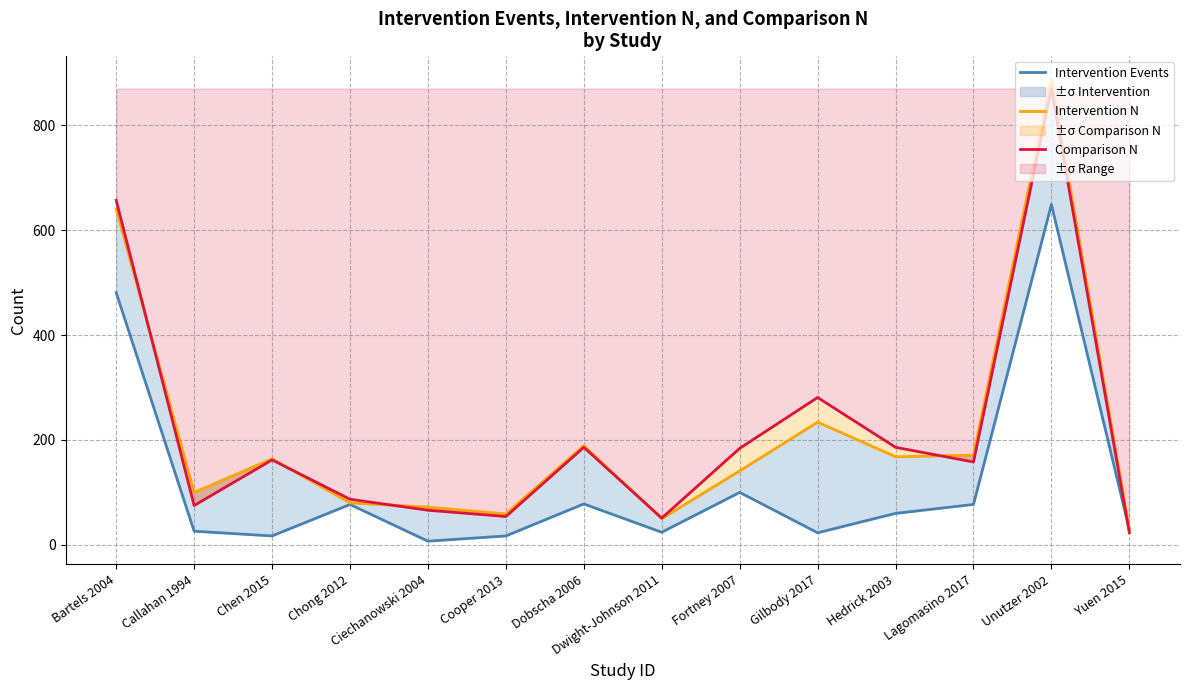

List the series in order of their peak value, highest first.

Intervention N, Comparison N, Intervention Events